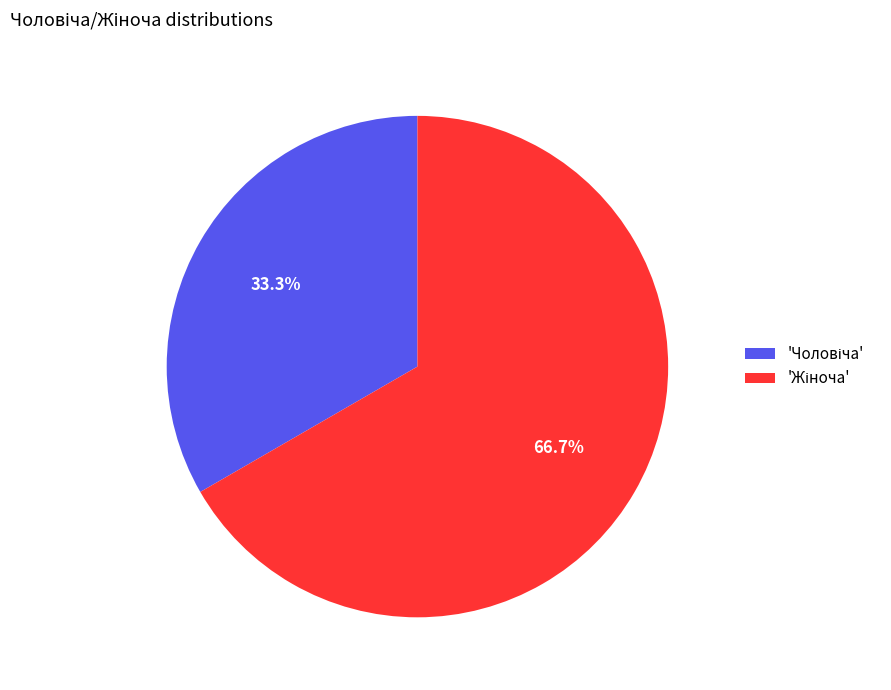

Is there any slice that represents more than half of the pie?

Yes